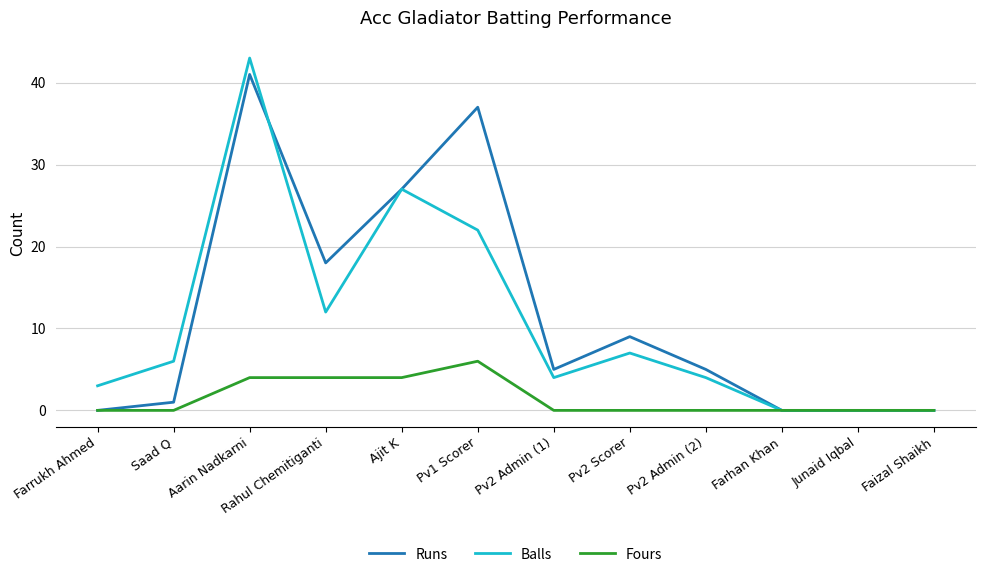

Reading right to left, list all the values displayed in this chart.

Runs: Faizal Shaikh=0	Junaid Iqbal=0	Farhan Khan=0	Pv2 Admin (2)=5	Pv2 Scorer=9	Pv2 Admin (1)=5	Pv1 Scorer=37	Ajit K=27	Rahul Chemitiganti=18	Aarin Nadkarni=41	Saad Q=1	Farrukh Ahmed=0
Balls: Faizal Shaikh=0	Junaid Iqbal=0	Farhan Khan=0	Pv2 Admin (2)=4	Pv2 Scorer=7	Pv2 Admin (1)=4	Pv1 Scorer=22	Ajit K=27	Rahul Chemitiganti=12	Aarin Nadkarni=43	Saad Q=6	Farrukh Ahmed=3
Fours: Faizal Shaikh=0	Junaid Iqbal=0	Farhan Khan=0	Pv2 Admin (2)=0	Pv2 Scorer=0	Pv2 Admin (1)=0	Pv1 Scorer=6	Ajit K=4	Rahul Chemitiganti=4	Aarin Nadkarni=4	Saad Q=0	Farrukh Ahmed=0